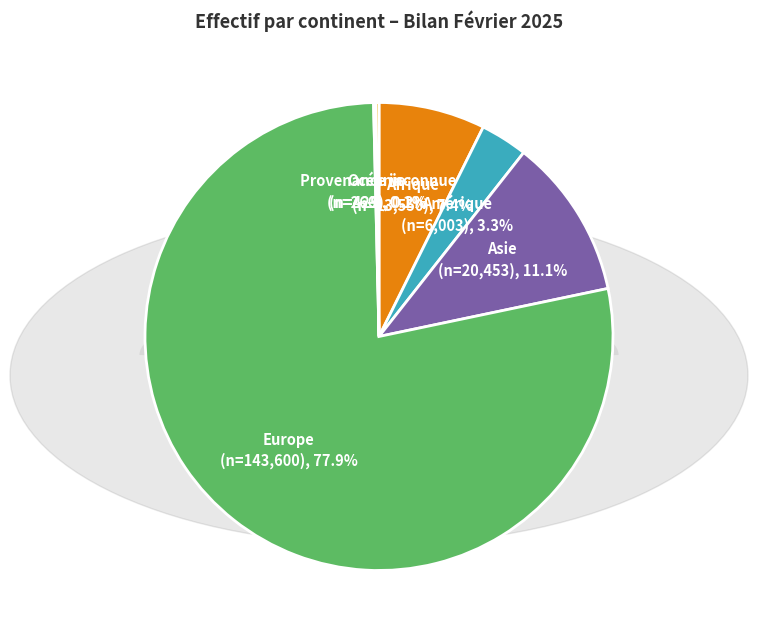

Is there any slice that represents more than half of the pie?

Yes